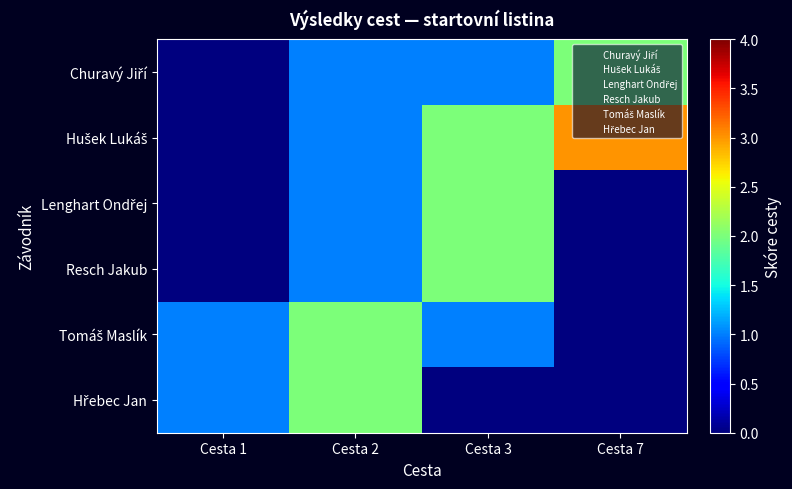

At which category is the sum across all series the highest?

Cesta 2